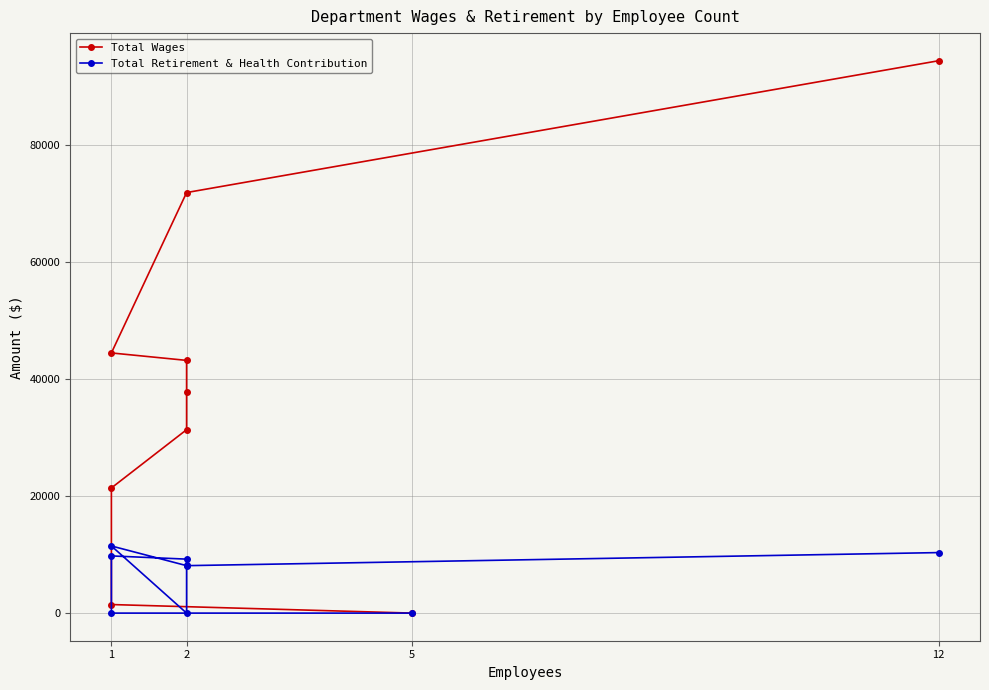

What is the difference between the maximum and minimum values in the Total Wages series?

94439